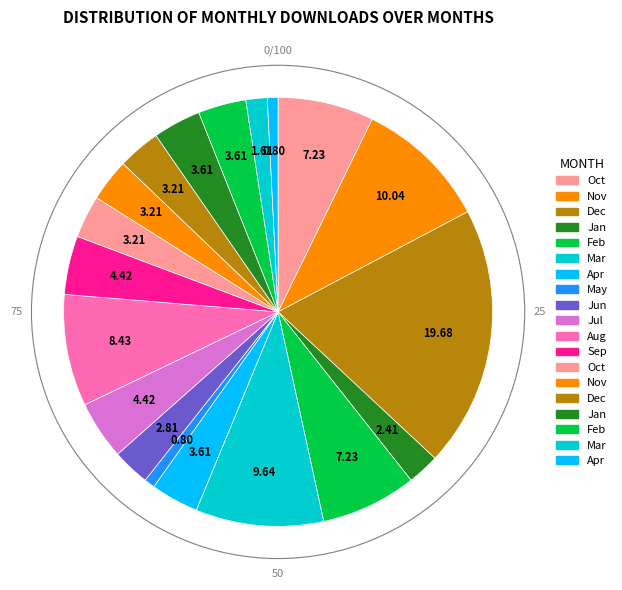

How many segments does this pie chart have?

19